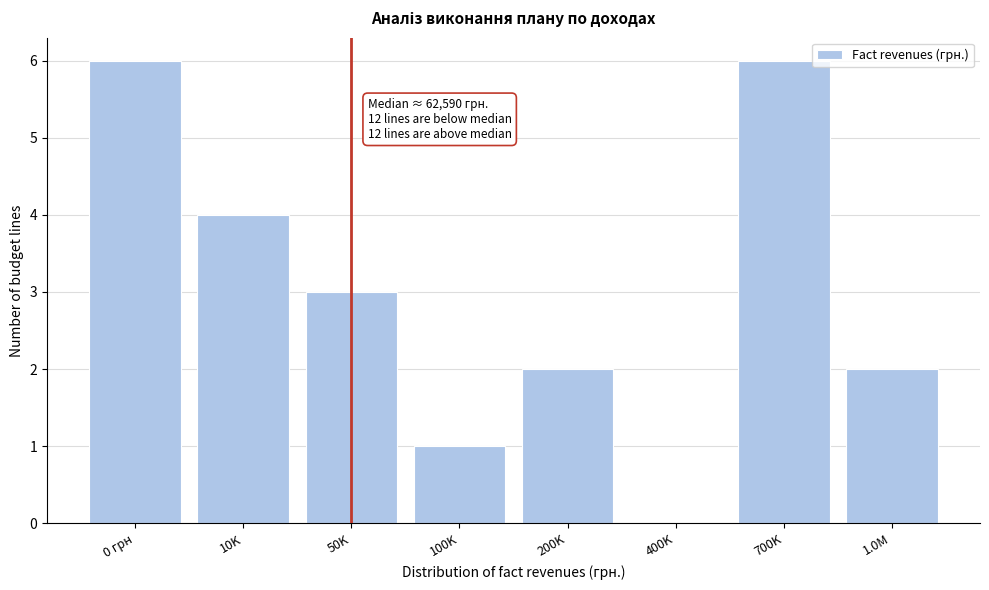

Reading left to right, what are all the values shown in this chart?

0 грн=6	10K=4	50K=3	100K=1	200K=2	400K=0	700K=6	1.0M=2